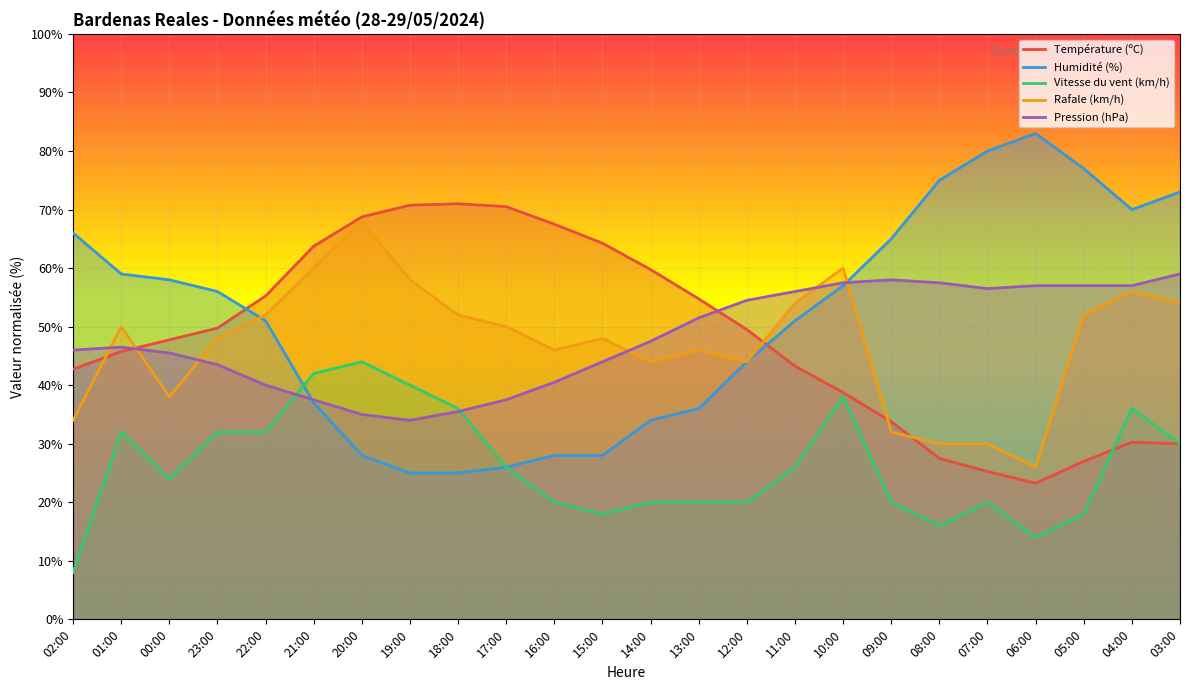

Reading left to right, what are all the values shown in this chart?

Température (ºC): 42.8	45.8	47.8	49.7	55.2	63.7	68.8	70.8	71.0	70.5	67.5	64.2	59.7	54.8	49.5	43.2	38.8	33.8	27.5	25.2	23.2	27.0	30.2	30.0
Humidité (%): 66.0	59.0	58.0	56.0	51.0	37.0	28.0	25.0	25.0	26.0	28.0	28.0	34.0	36.0	44.0	51.0	57.0	65.0	75.0	80.0	83.0	77.0	70.0	73.0
Vitesse du vent (km/h): 8.0	32.0	24.0	32.0	32.0	42.0	44.0	40.0	36.0	26.0	20.0	18.0	20.0	20.0	20.0	26.0	38.0	20.0	16.0	20.0	14.0	18.0	36.0	30.0
Rafale (km/h): 34.0	50.0	38.0	48.0	52.0	60.0	68.0	58.0	52.0	50.0	46.0	48.0	44.0	46.0	44.0	54.0	60.0	32.0	30.0	30.0	26.0	52.0	56.0	54.0
Pression (hPa): 46.0	46.5	45.5	43.5	40.0	37.5	35.0	34.0	35.5	37.5	40.5	44.0	47.5	51.5	54.5	56.0	57.5	58.0	57.5	56.5	57.0	57.0	57.0	59.0